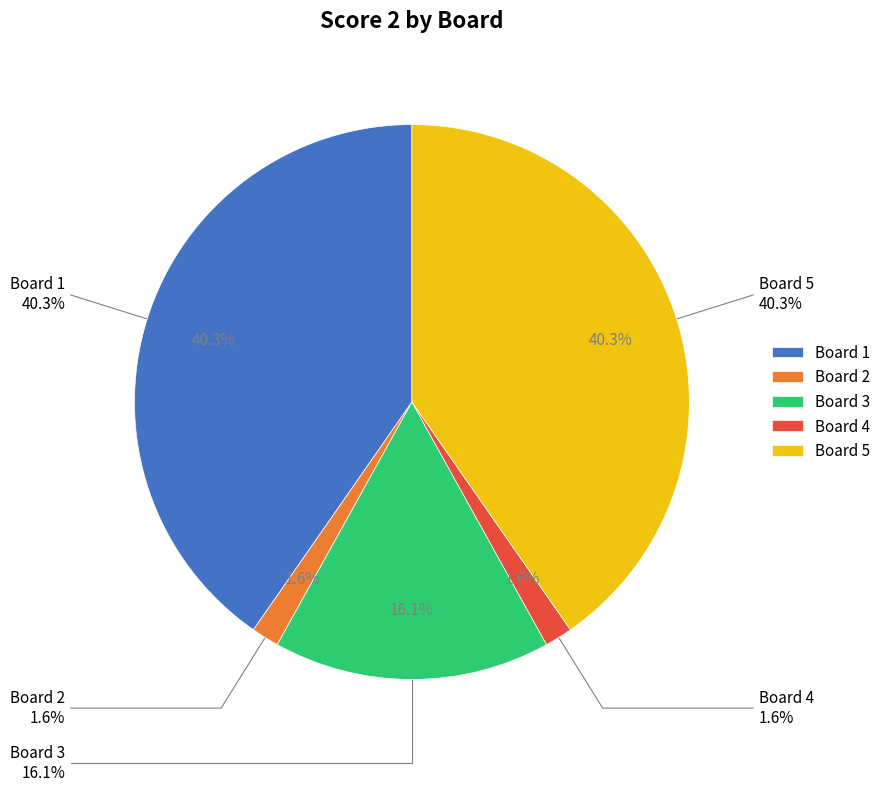

Which slice is the largest?

Board 1